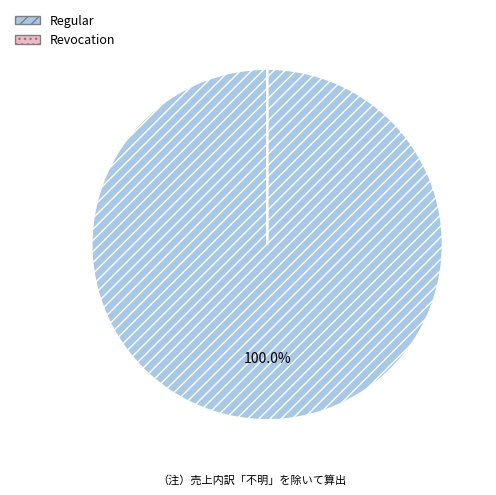

What is the largest slice in the pie chart?

Regular